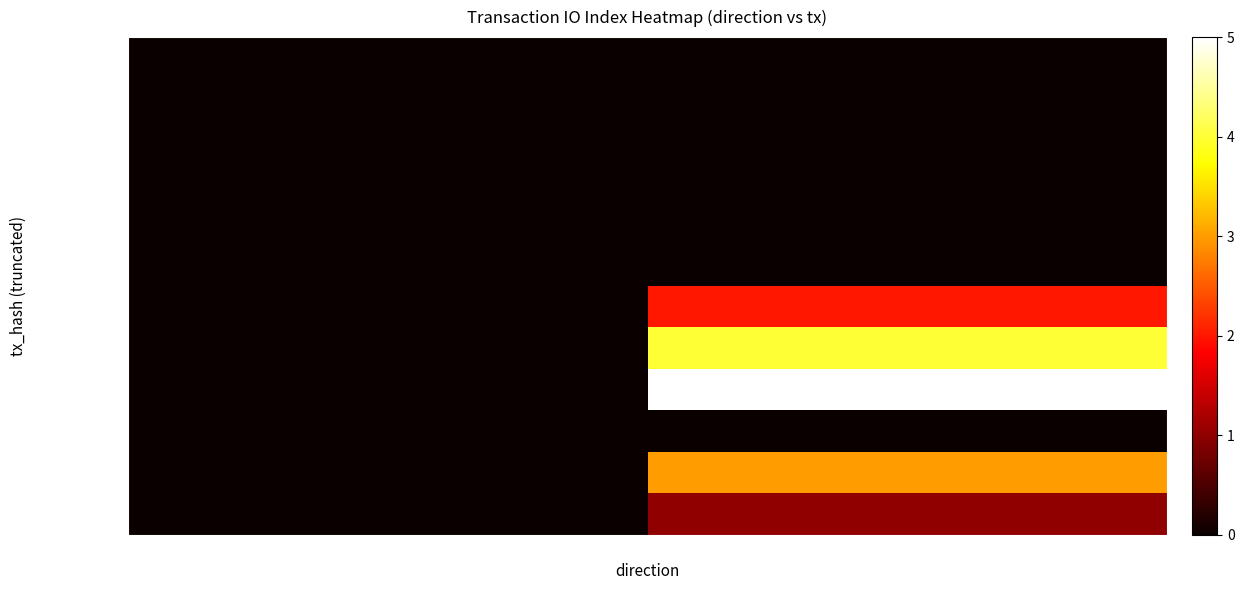

At which category does the chart reach its minimum across all series?

-1